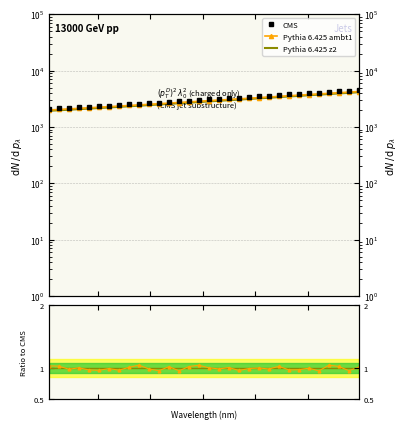

Is it true that Ratio to CMS equals 1.0 at 20?

True